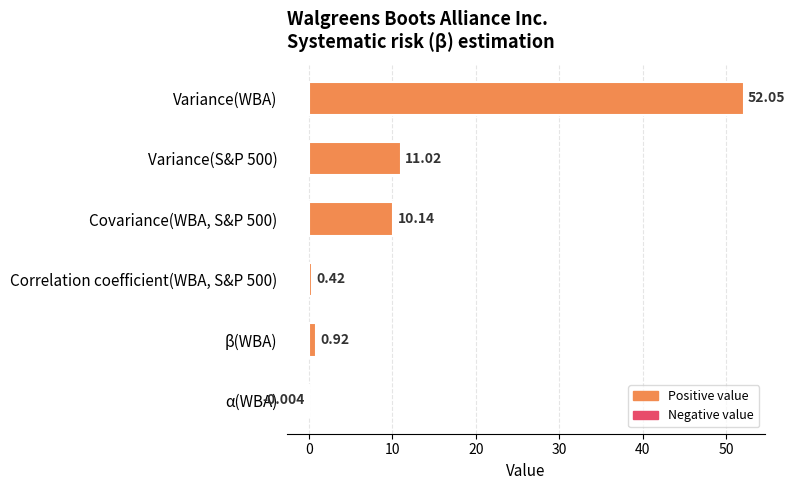

Which has a higher value, β(WBA) or α(WBA)?

β(WBA)